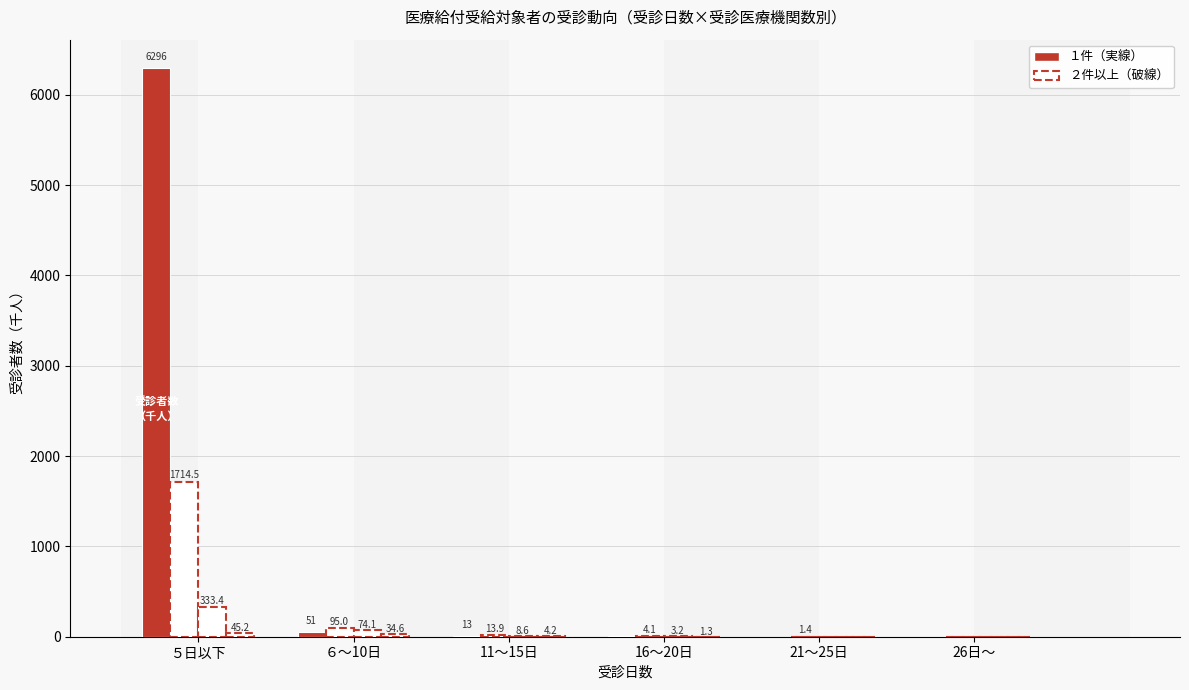

Does the chart contain stacked bars?

No